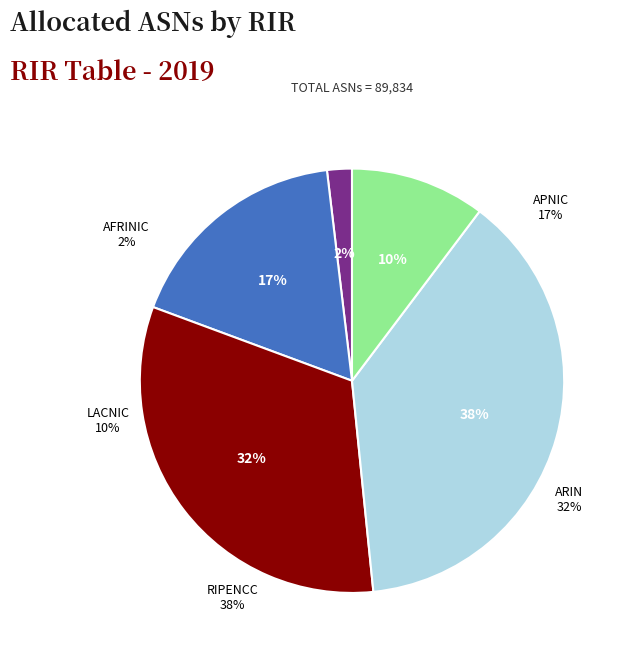

Is there a majority slice in this chart?

No